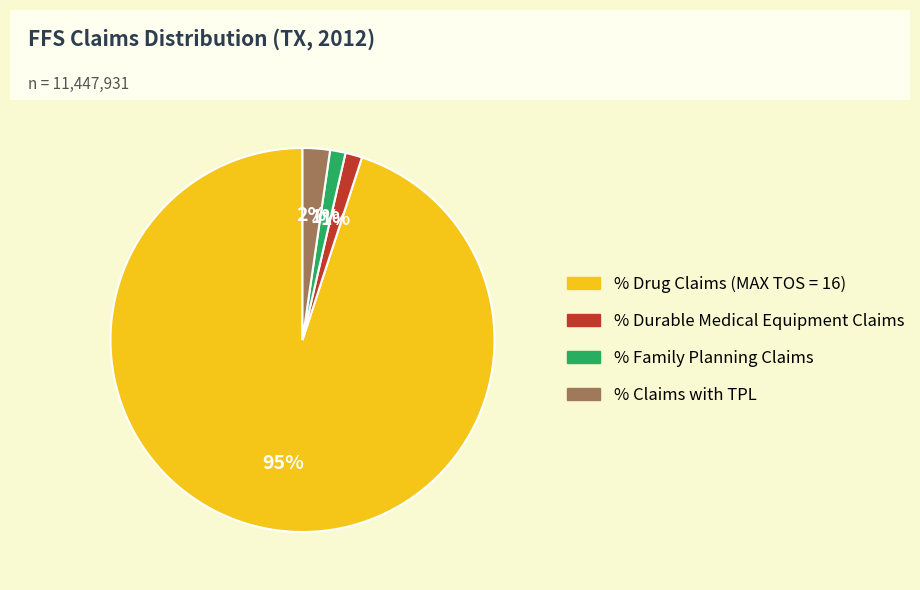

Is there any slice that represents more than half of the pie?

Yes